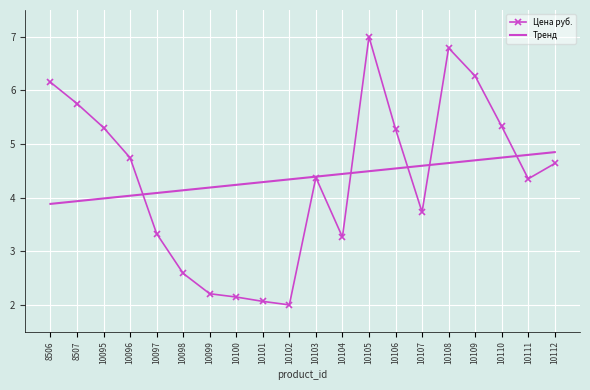

What is the sum of the Тренд values at 10107 and 10110?

9.3